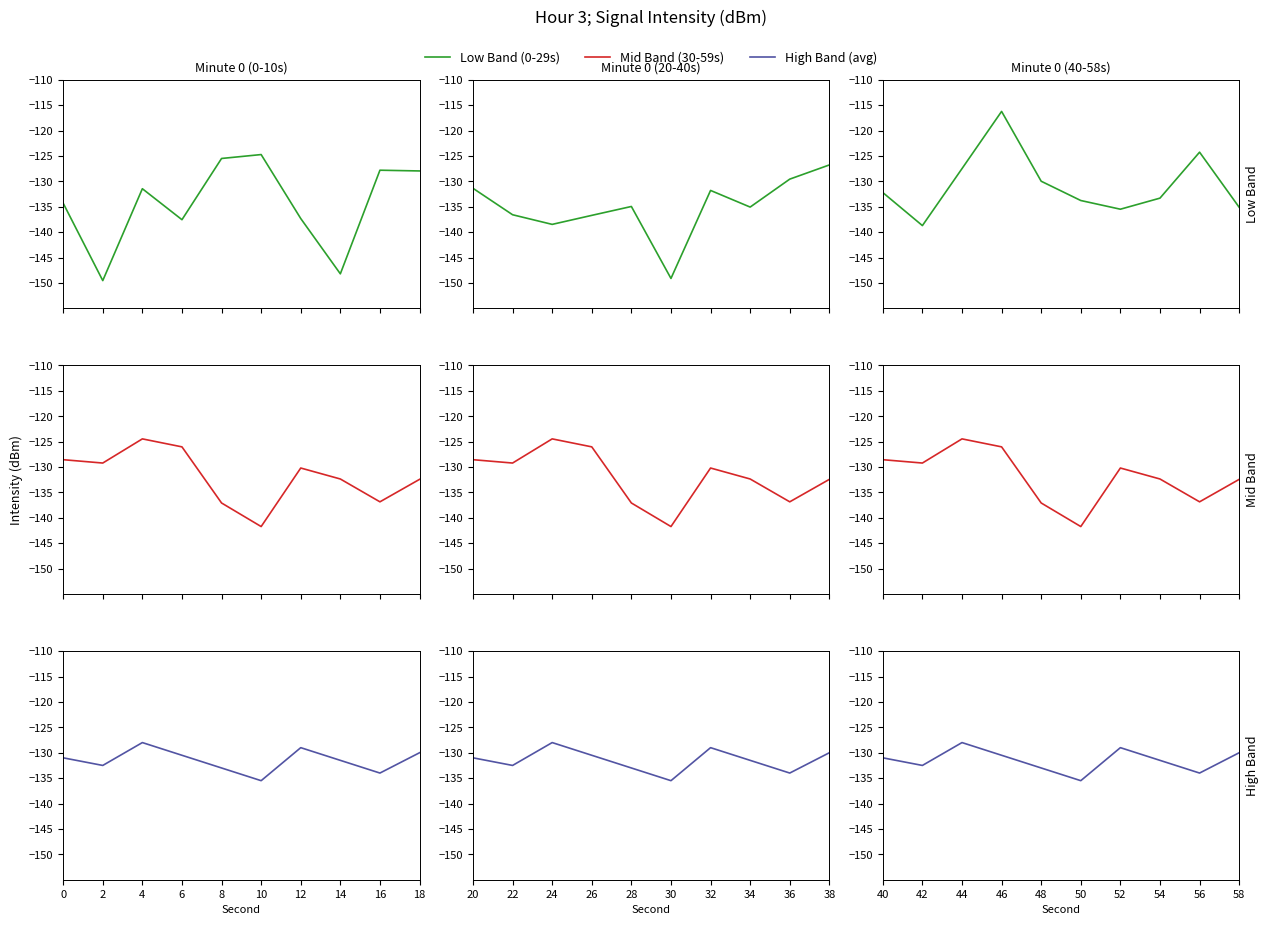

Where do High Band (avg) and Mid Band (30-59s) first cross each other?

46 and 48